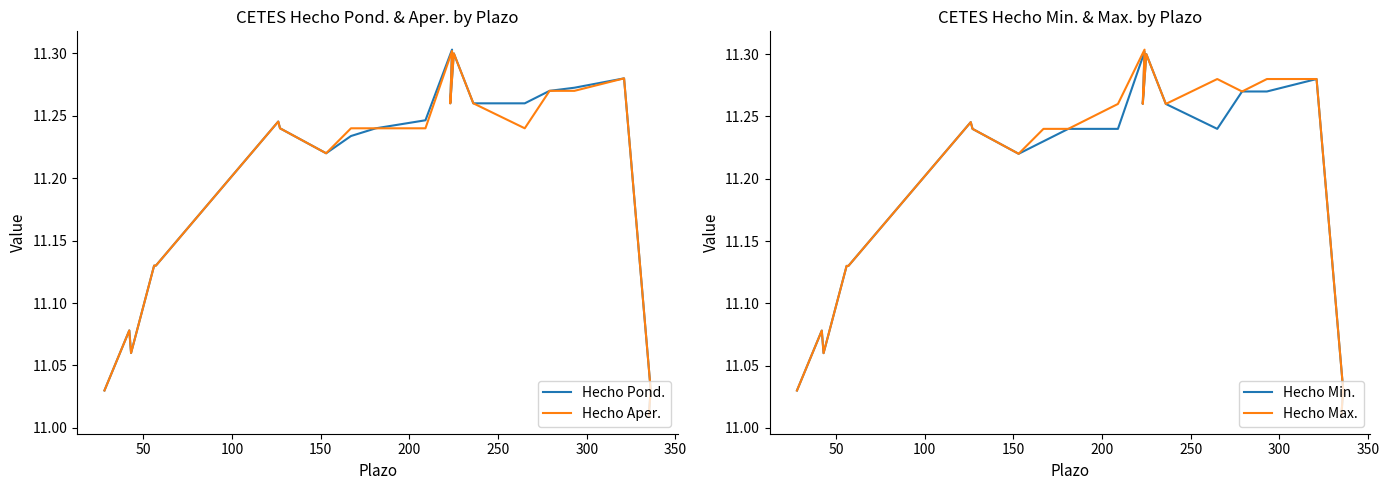

True or false: Hecho Max. and Hecho Pond. cross at least once.

False